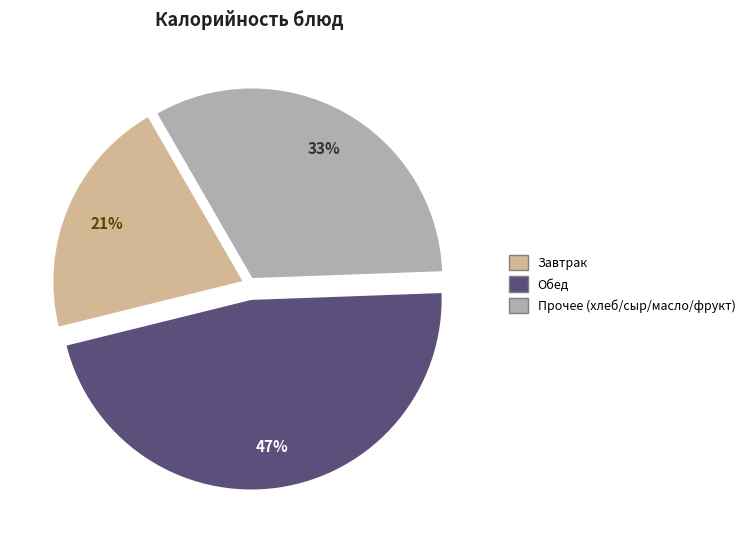

To the nearest percent, what is the average slice percentage?

33%